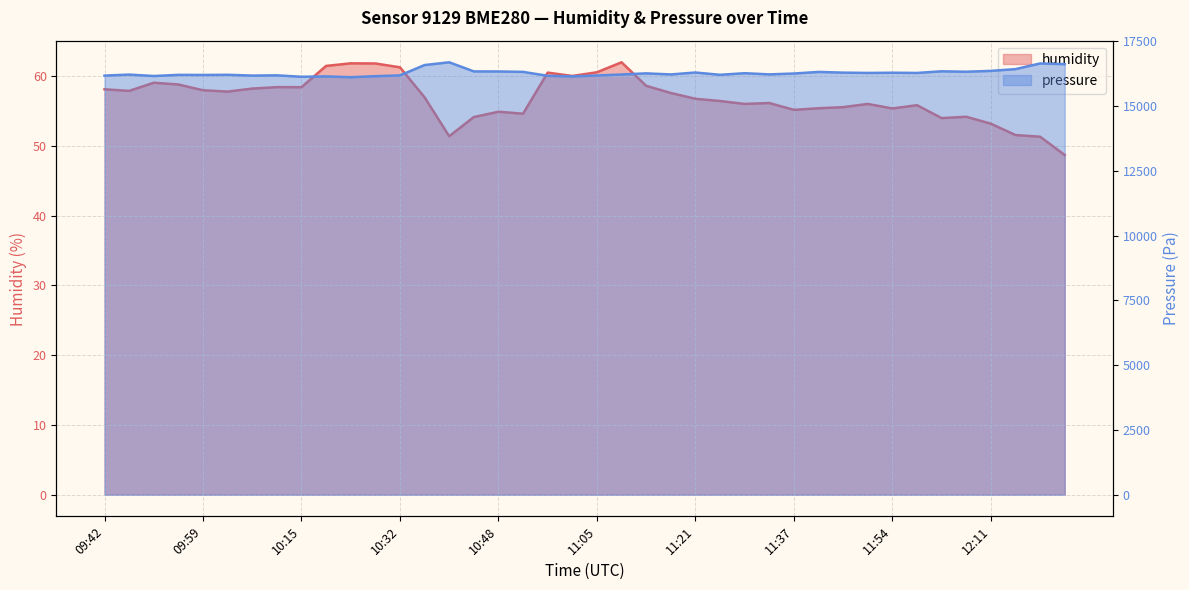

At which label is pressure closest to 16395?

12:15